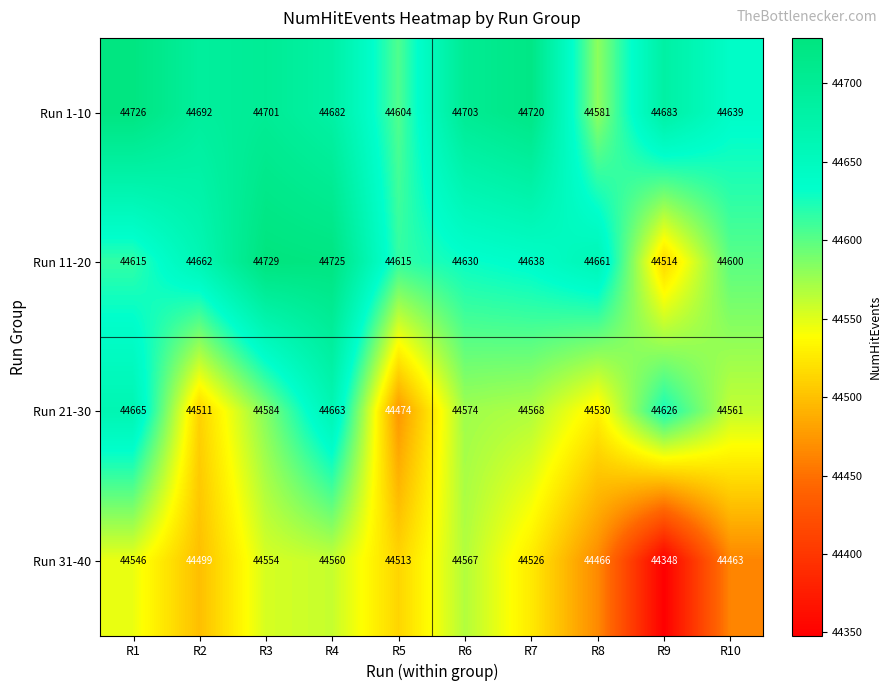

What is the approximate value of Run 21-30 at R9?

44626